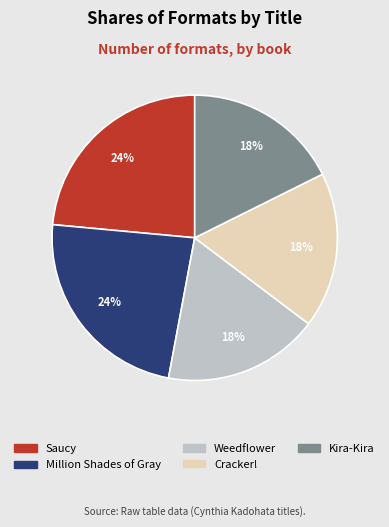

Is there any slice that represents more than half of the pie?

No